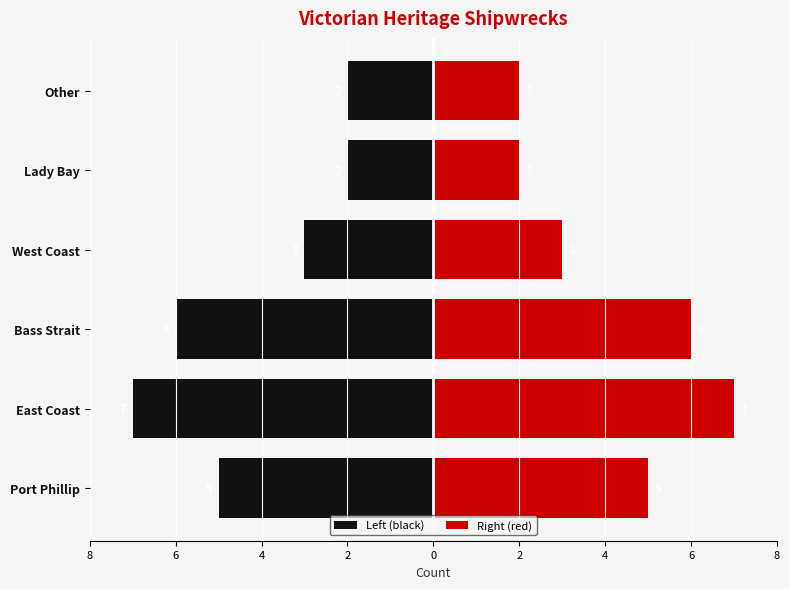

Which has a higher value, 8 or 6?

8